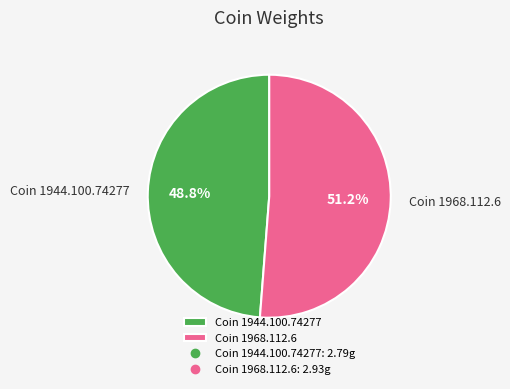

What portion of the pie excludes Coin 1944.100.74277?

51.2%